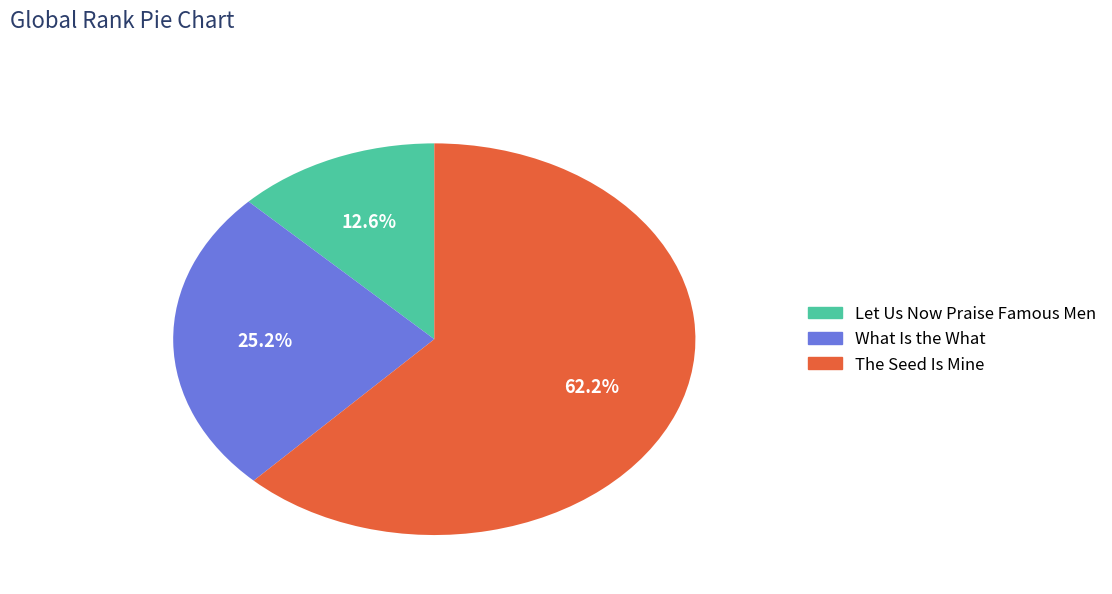

To the nearest percent, what is the difference between the What Is the What and The Seed Is Mine slice percentages?

37%